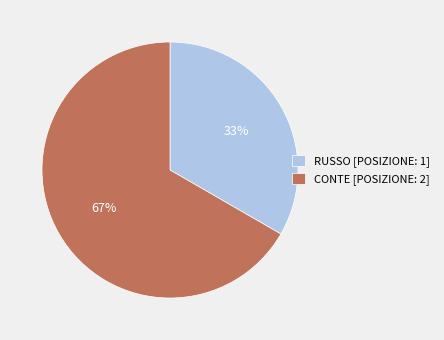

Which slice is the smallest?

RUSSO